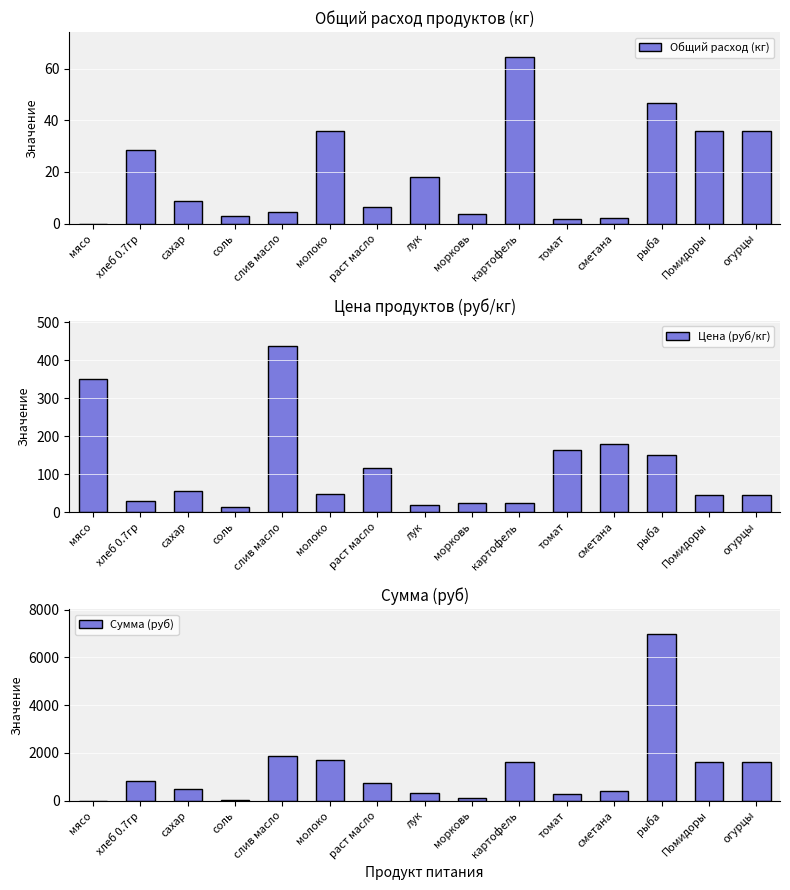

What is the sum of all Сумма (руб) values?

18540.7